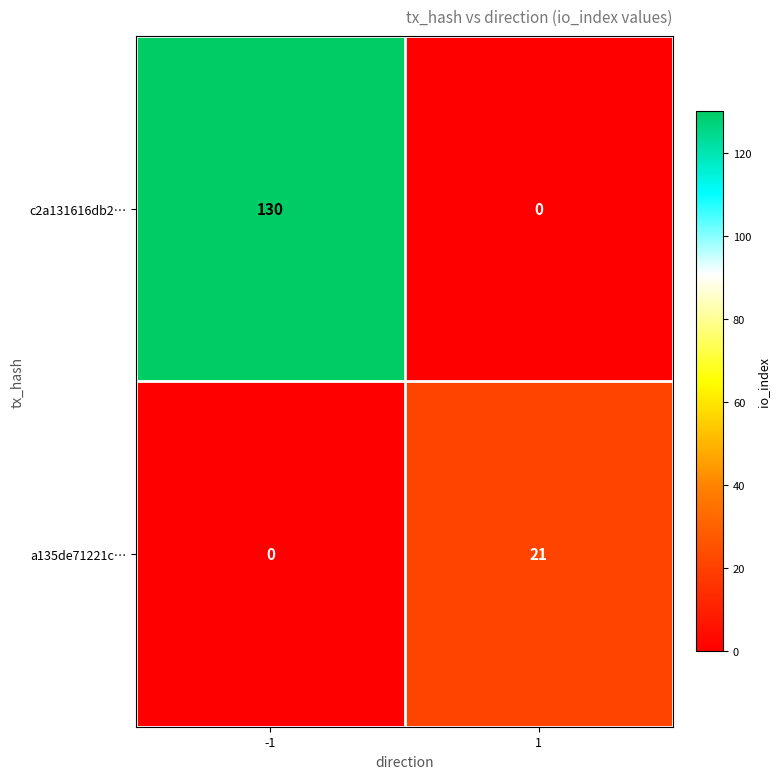

List the series in order of their overall mean, highest first.

c2a131616db2…, a135de71221c…